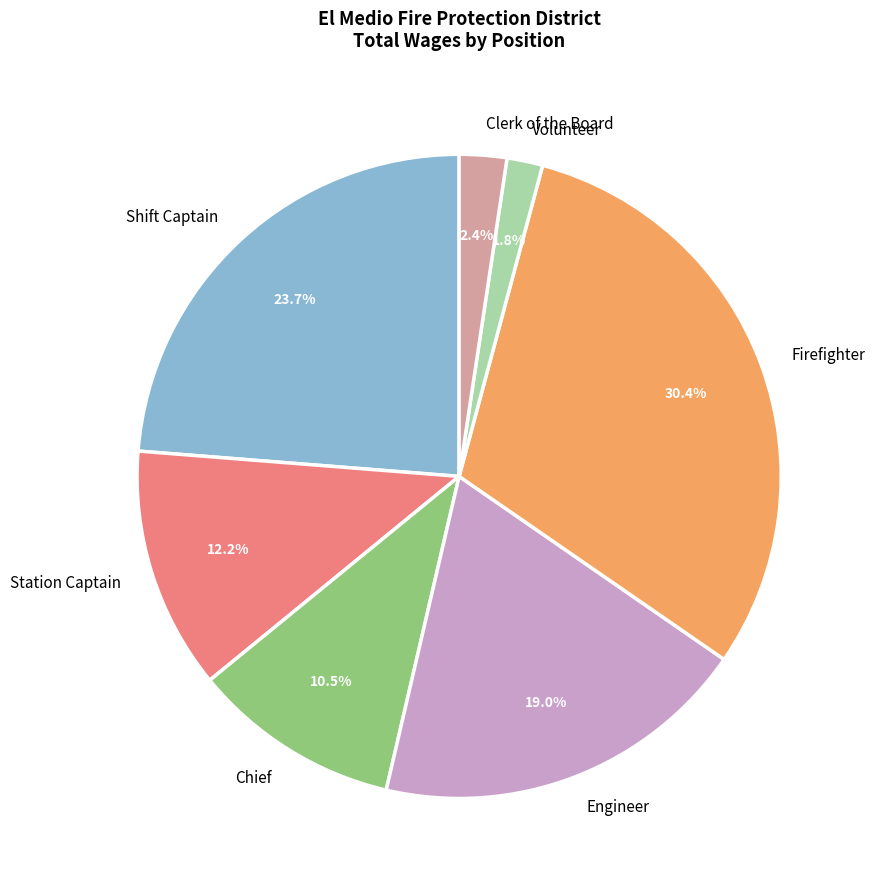

What percentage is NOT represented by Engineer?

81.0%